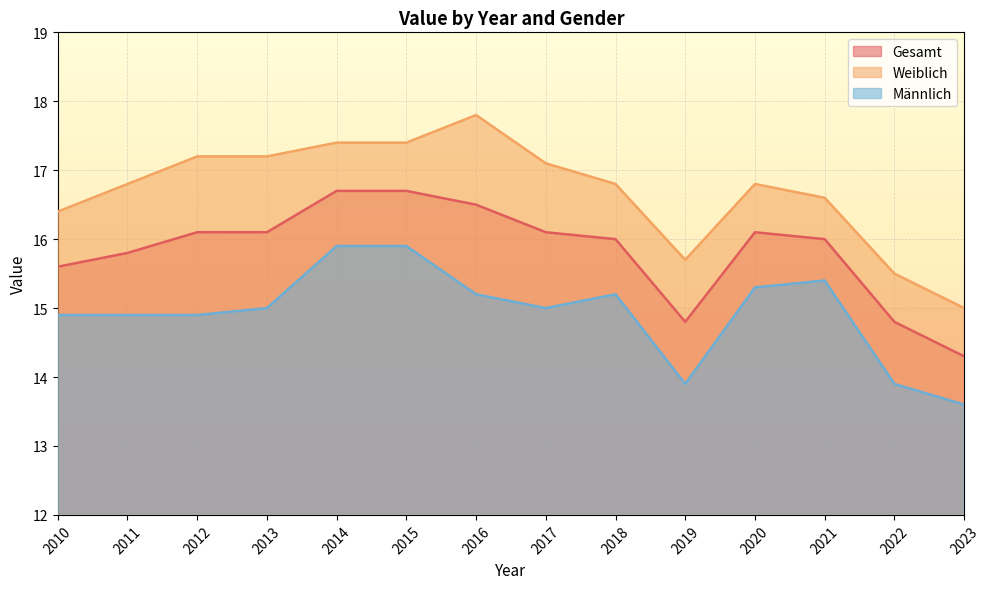

What is the difference between the Weiblich values at 2015 and 2023?

2.4